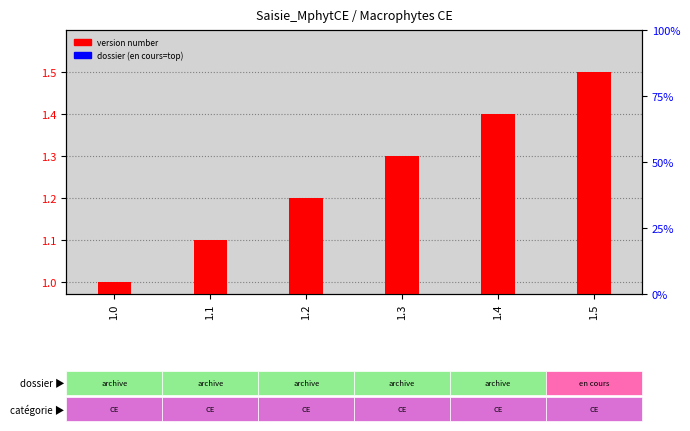

At how many categories does at least one series exceed 0?

6